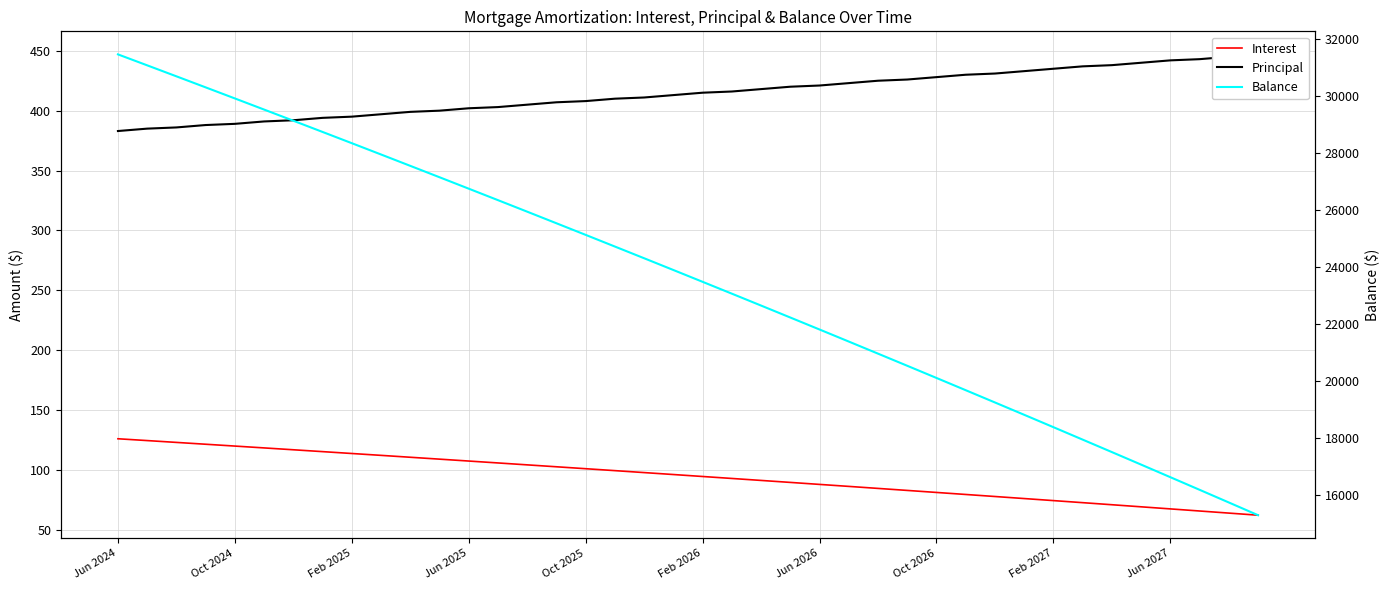

True or false: Interest and Balance intersect in this chart.

False